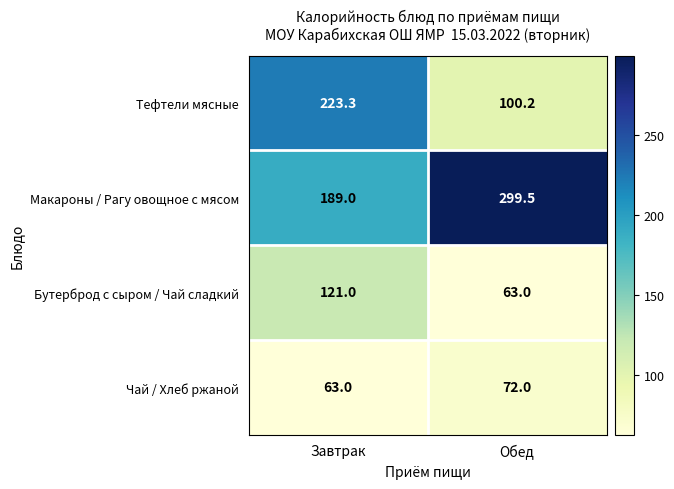

Which label corresponds to the largest value in the chart?

Обед